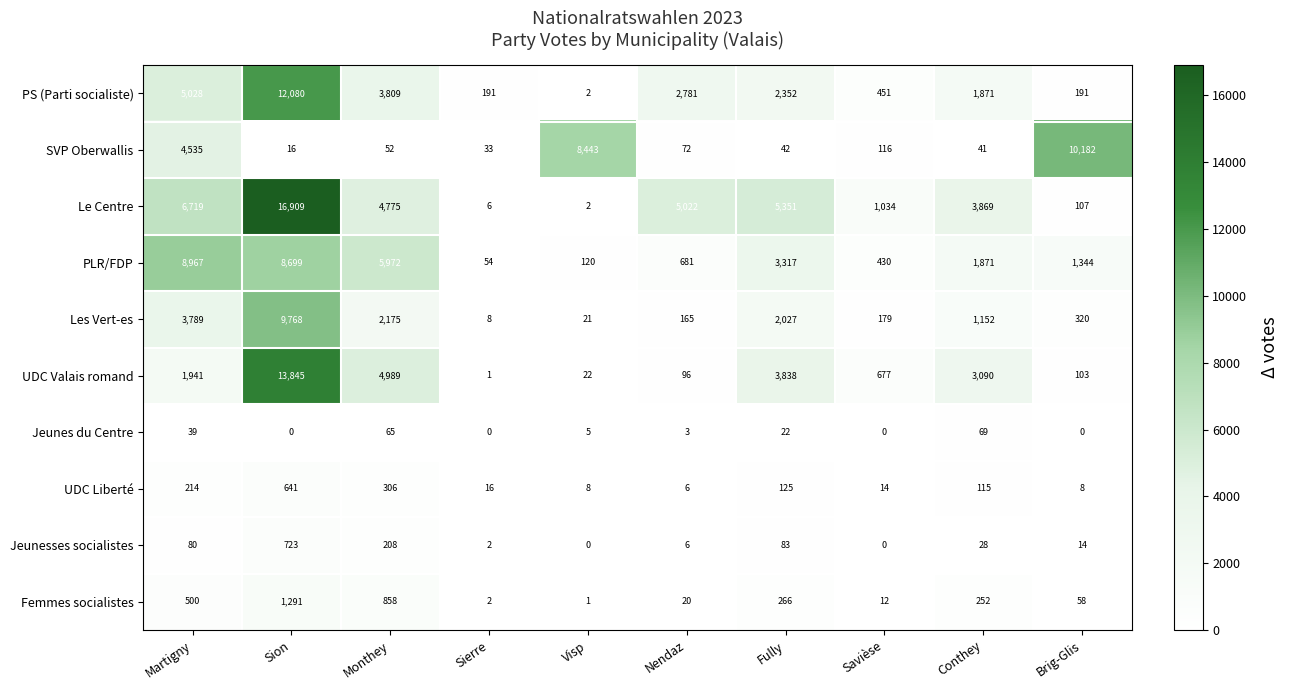

Which series changed the most between Sion and Fully?

Le Centre